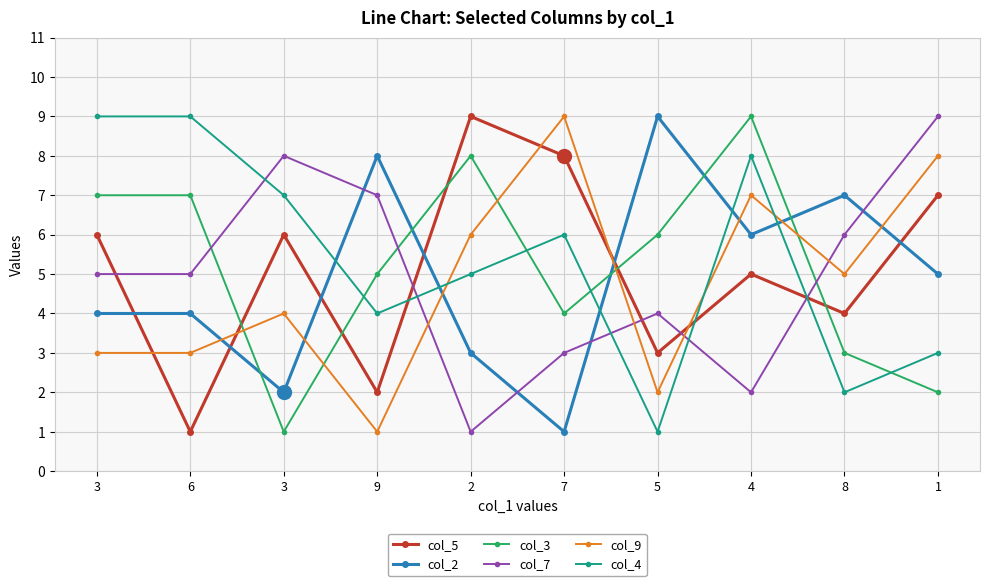

How many categories are shown in the chart?

10